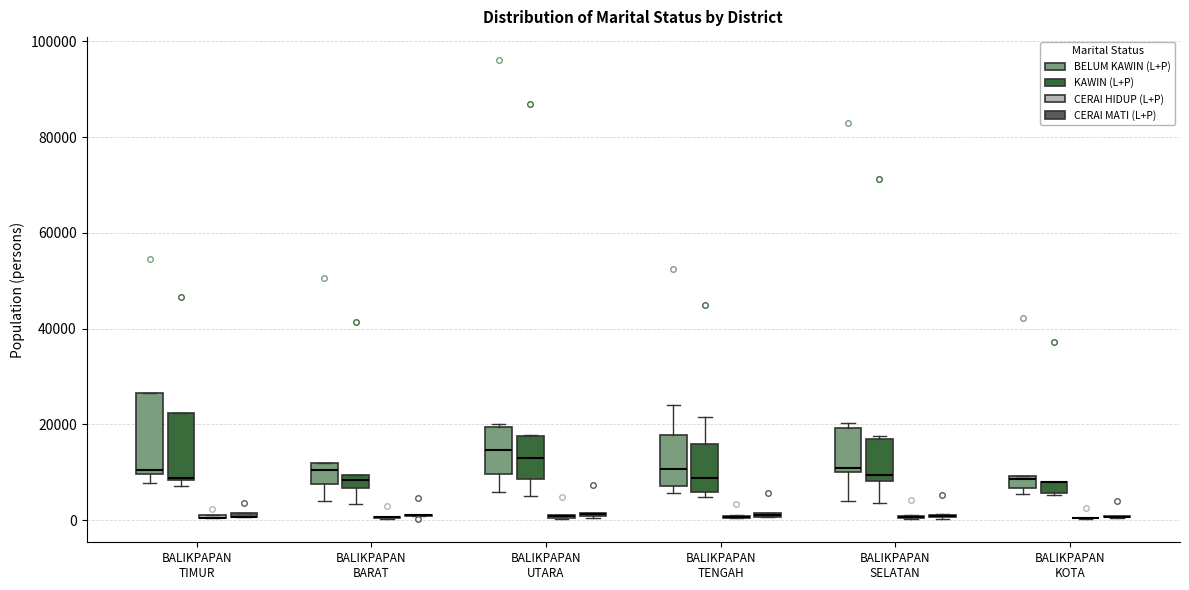

Which box is the tallest, from its lower edge to its upper edge?

BALIKPAPAN TIMUR (BELUM KAWIN (L+P))